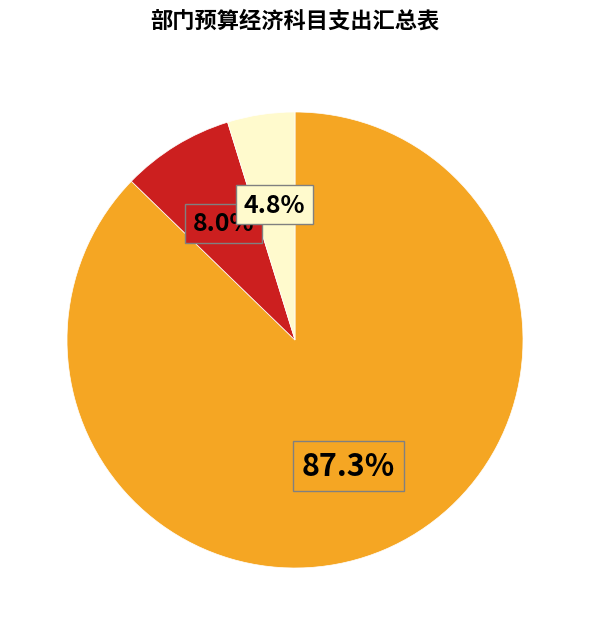

Is there any slice that represents more than half of the pie?

Yes